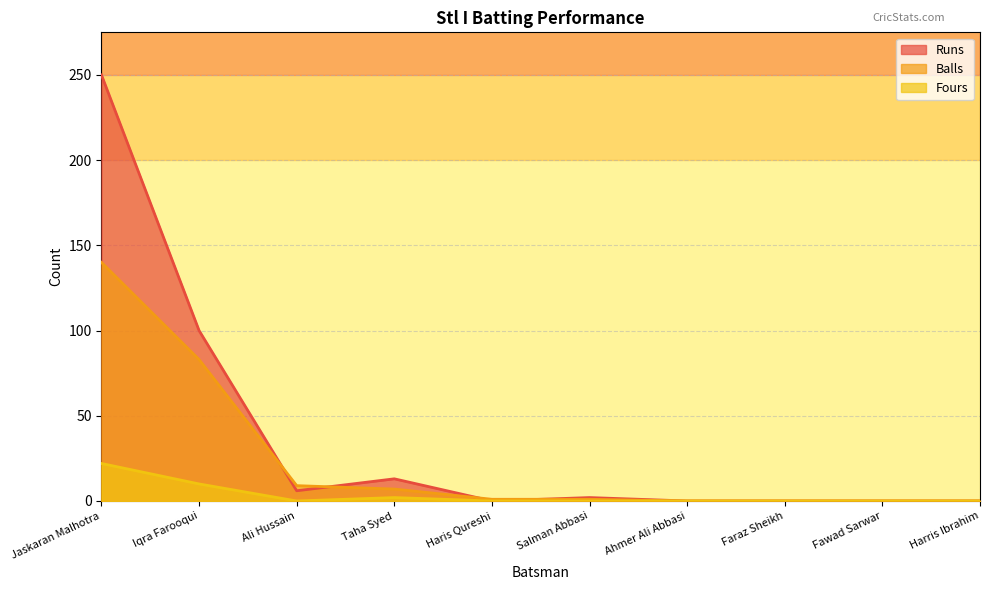

Rank the categories by Fours value from highest to lowest.

Jaskaran Malhotra, Iqra Farooqui, Taha Syed, Ali Hussain, Haris Qureshi, Salman Abbasi, Ahmer Ali Abbasi, Faraz Sheikh, Fawad Sarwar, Harris Ibrahim